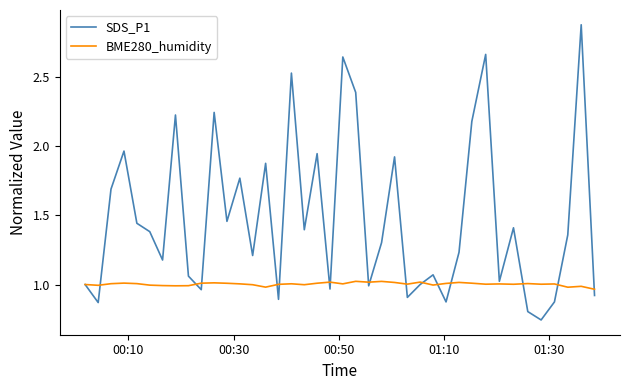

In BME280_humidity, how many points are higher than both neighbors (excluding endpoints)?

12